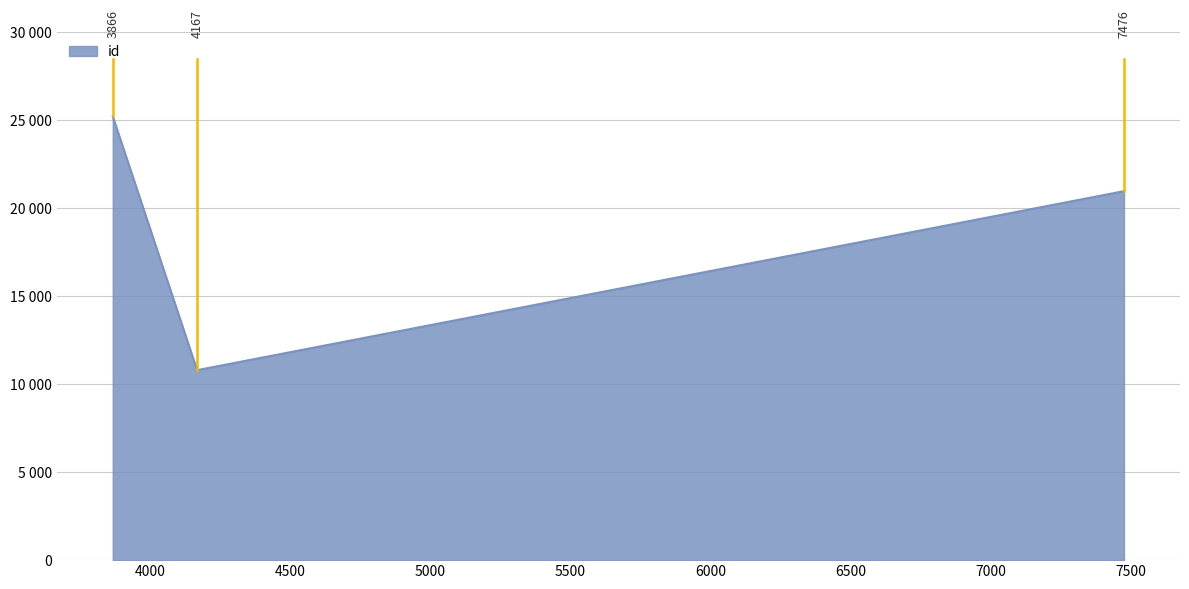

What is the minimum value shown in the chart?

10797